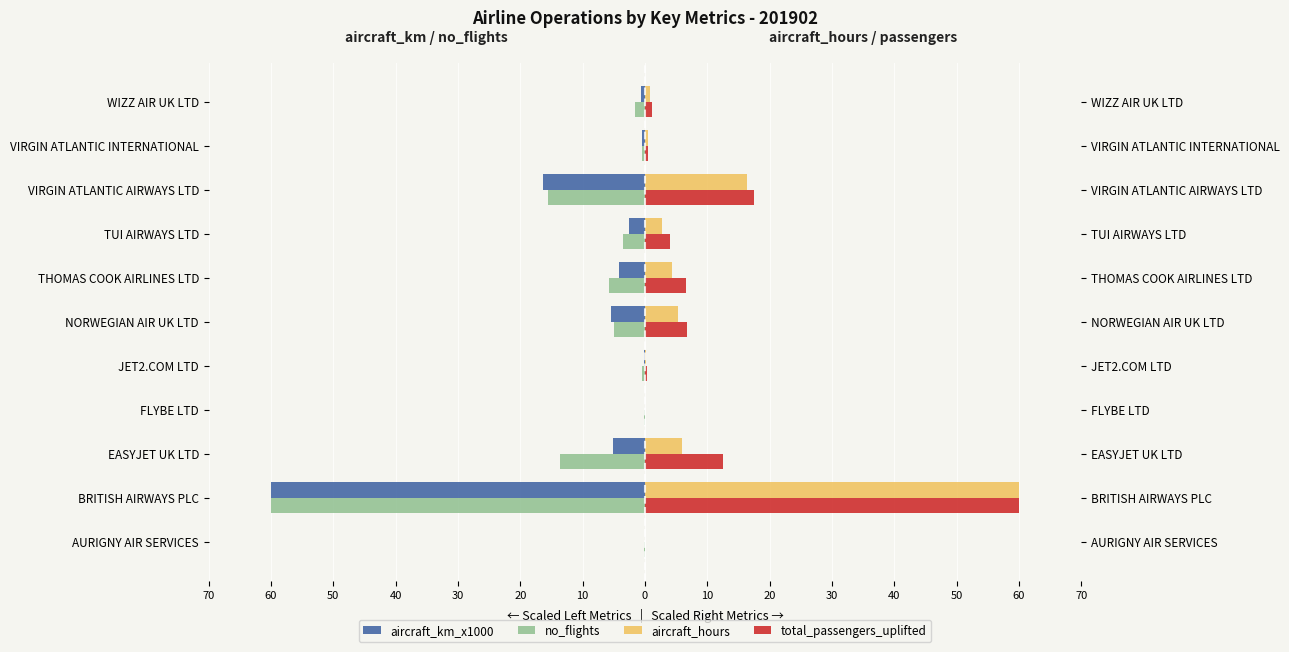

Reading right to left, what are all the values shown in this chart?

aircraft_km_x1000: -0.6	-0.5	-16.4	-2.6	-4.2	-5.5	-0.2	-0.0	-5.1	-60.0	-0.0
no_flights: -1.5	-0.5	-15.5	-3.6	-5.7	-5.0	-0.4	-0.2	-13.7	-60.0	-0.1
aircraft_hours: 0.7	0.5	16.3	2.7	4.4	5.3	0.2	0.0	6.0	60.0	0.0
total_passengers_uplifted: 1.2	0.5	17.5	4.0	6.5	6.7	0.3	0.0	12.5	60.0	0.0